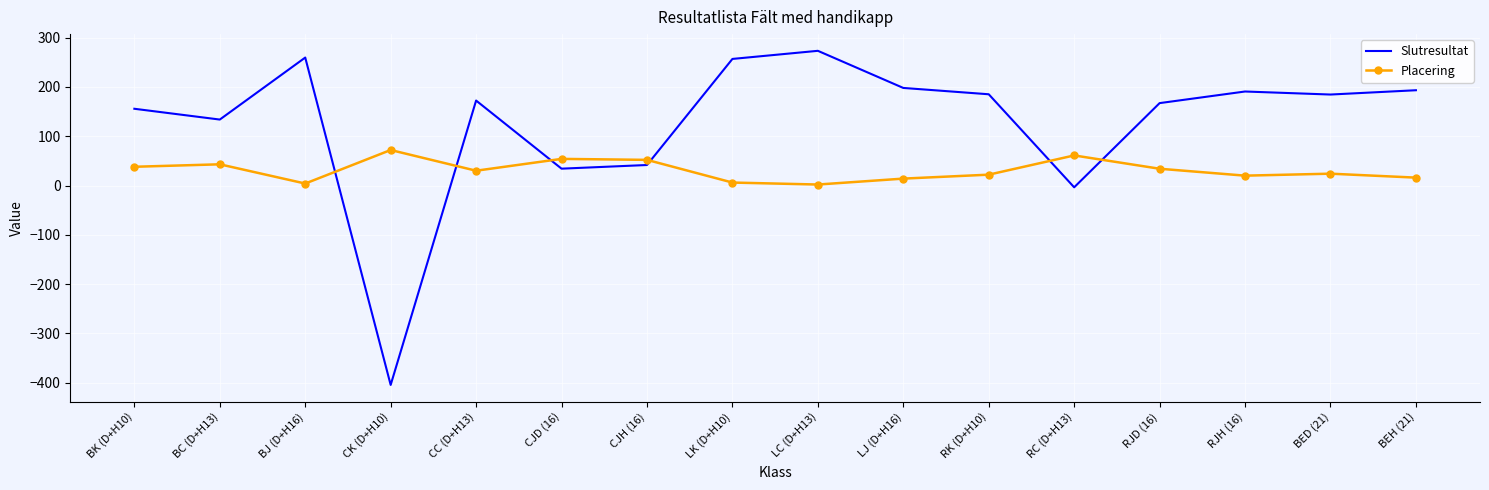

At which label is Placering closest to 37?

BK (D+H10)